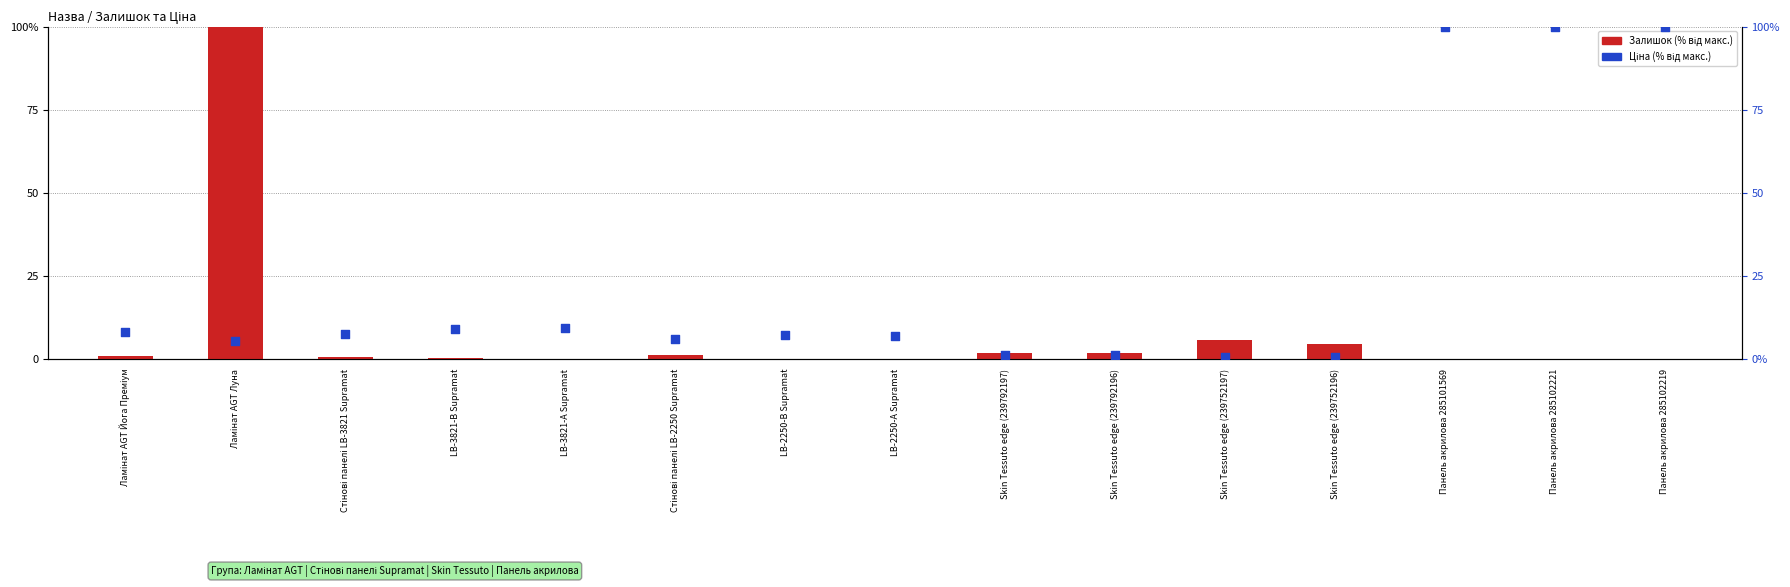

Which series reaches the maximum Y coordinate?

Залишок (% від макс.)